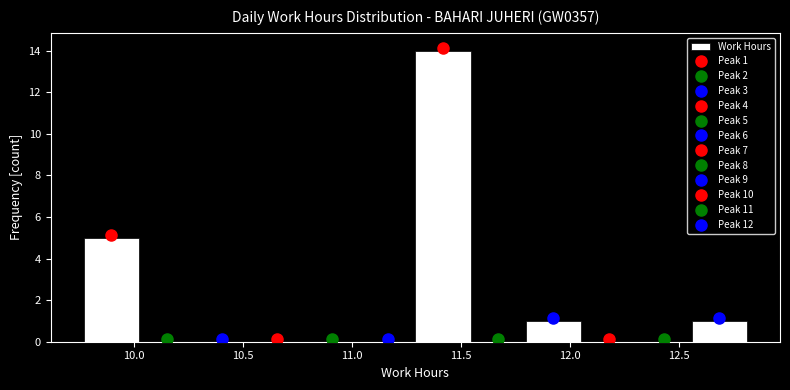

Over which range of the x-axis is the bar tallest?

11.30 to 11.55